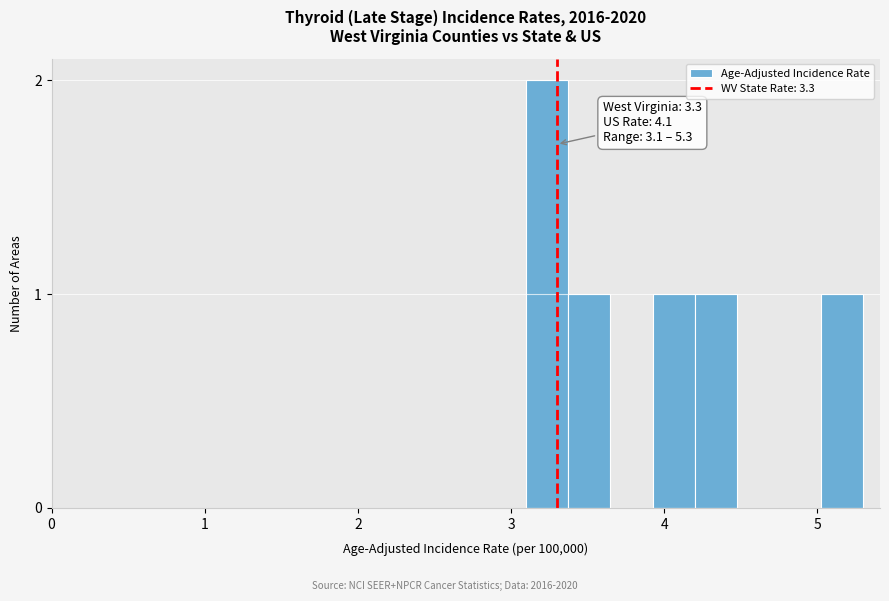

Around what value on the x-axis is the tallest bar? Give the approximate position of its centre, as read against the axis.

3.2